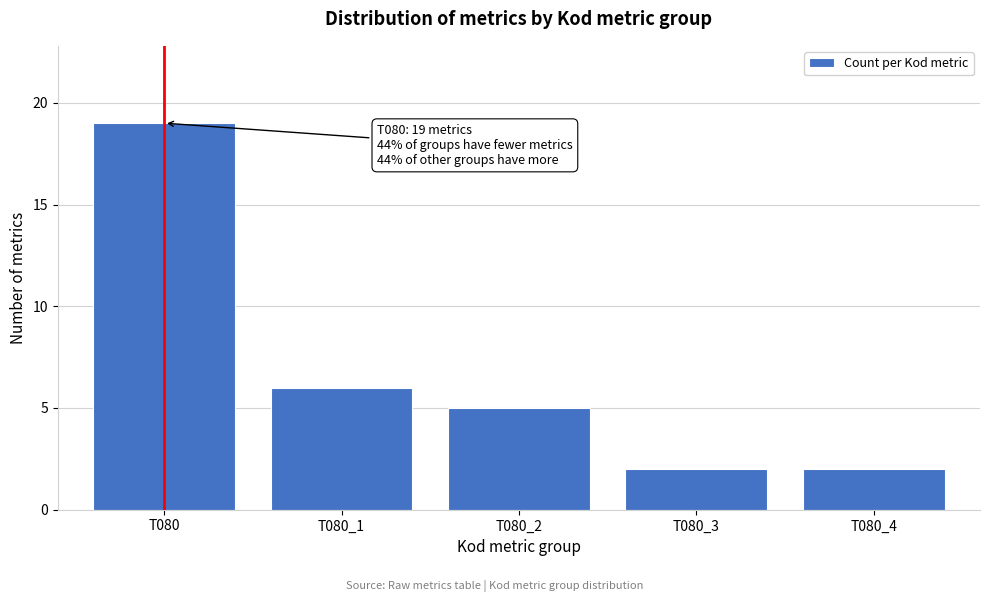

Reading left to right, list all the values displayed in this chart.

19	6	5	2	2